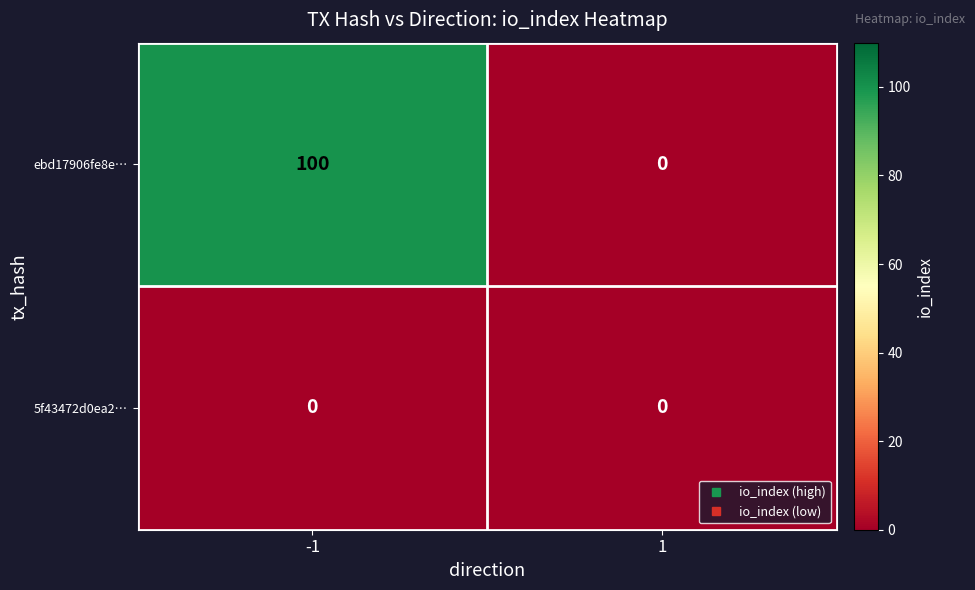

How many categories are shown in the chart?

2